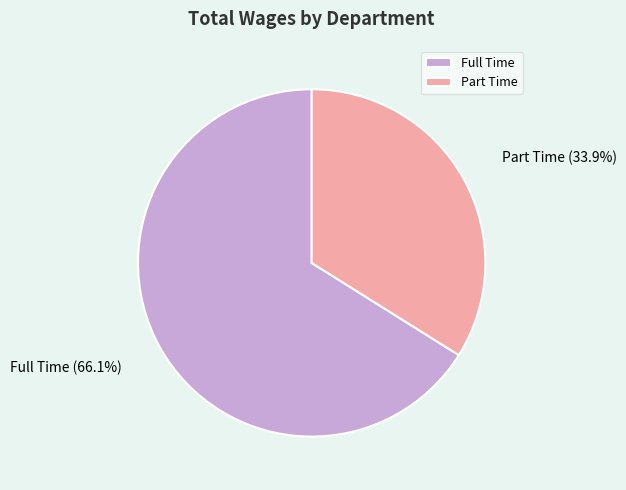

How many segments does this pie chart have?

2